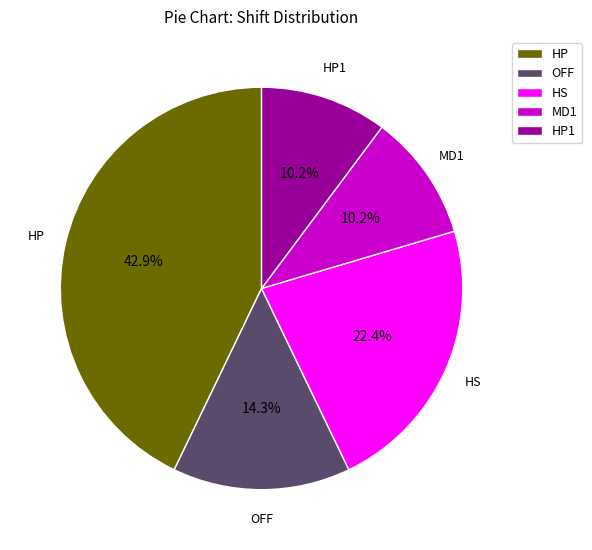

Approximately how many times larger is the value at MD1 compared to OFF?

0.7